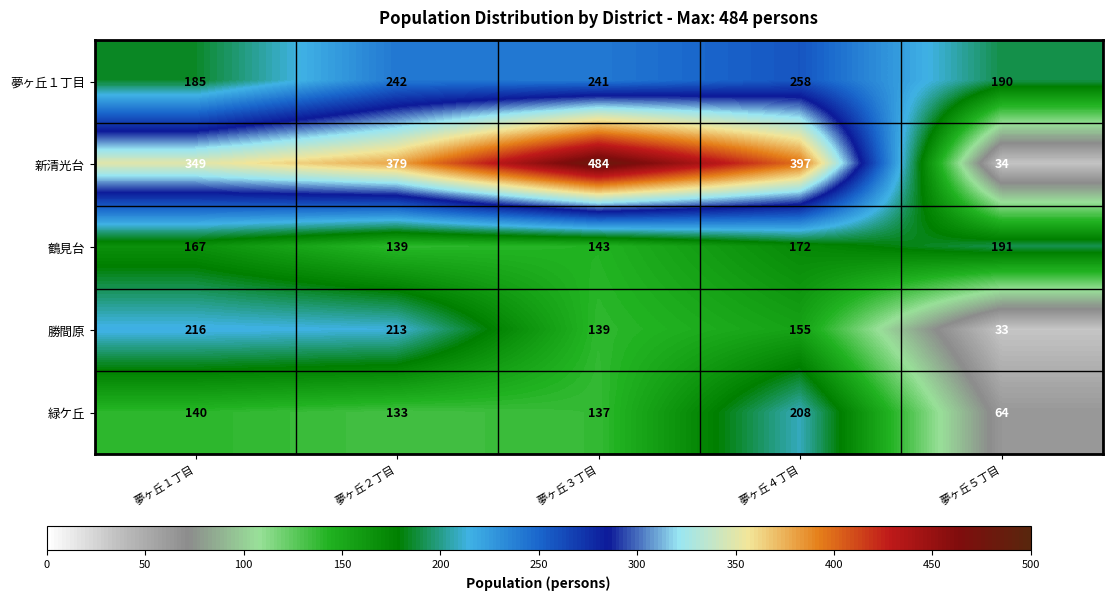

Reading left to right, transcribe all the data shown in this chart.

夢ヶ丘１丁目: 185	242	241	258	190
新清光台: 349	379	484	397	34
鶴見台: 167	139	143	172	191
勝間原: 216	213	139	155	33
緑ケ丘: 140	133	137	208	64